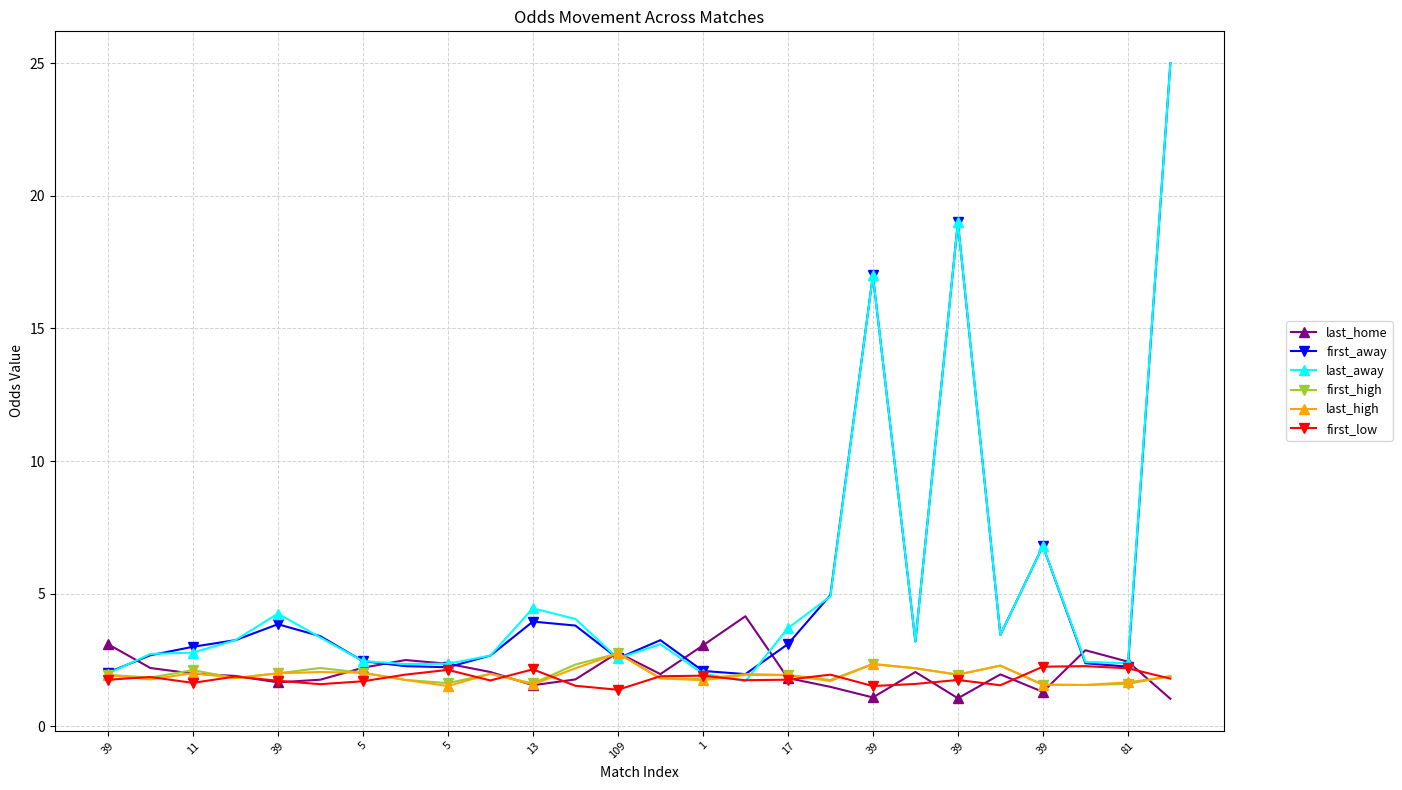

What is the value of the last_high point at the 19th from the left?

2.4